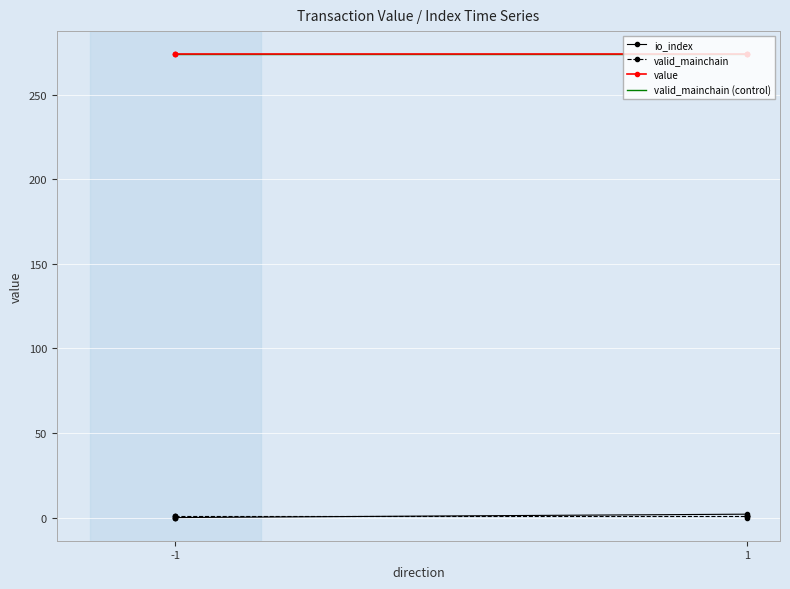

The value of value at -1 is 274.0. True or false?

True